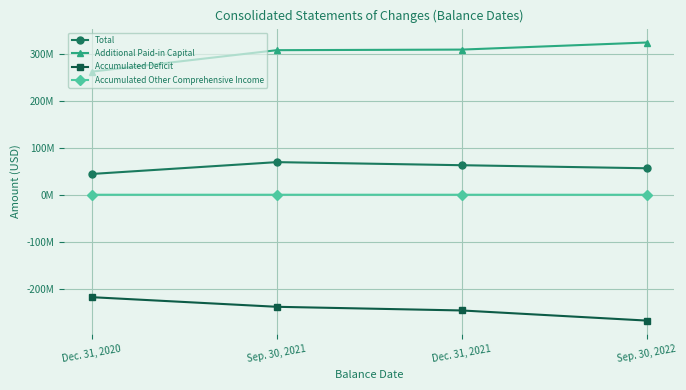

What is the label of the 4th point from the left?

Sep. 30, 2022